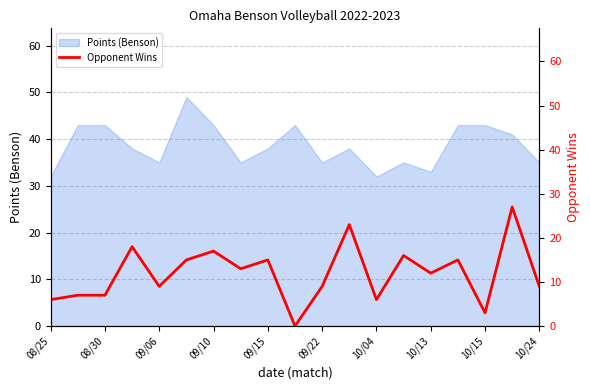

The Points (Benson) series shows 56 at 09/15. True or false?

False